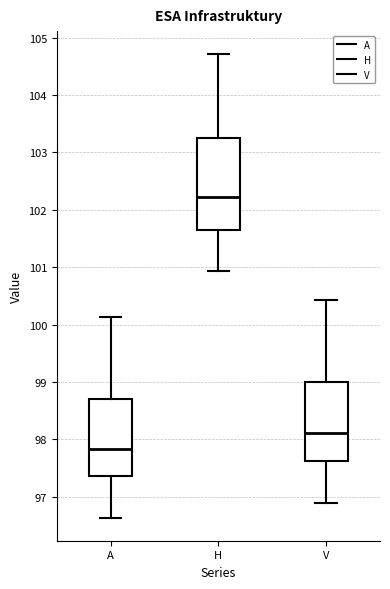

Reading left to right, transcribe this box plot: for each box, give where its median line is, the range the box spans, and where its two whiskers end, as read against the y-axis. The values are not printed on the chart, so give them approximately, as read against the axis.

A: median 97.8, box 97.4 to 98.7, whiskers 96.6 to 100.1
H: median 102.2, box 101.7 to 103.3, whiskers 100.9 to 104.7
V: median 98.1, box 97.6 to 99.0, whiskers 96.9 to 100.4